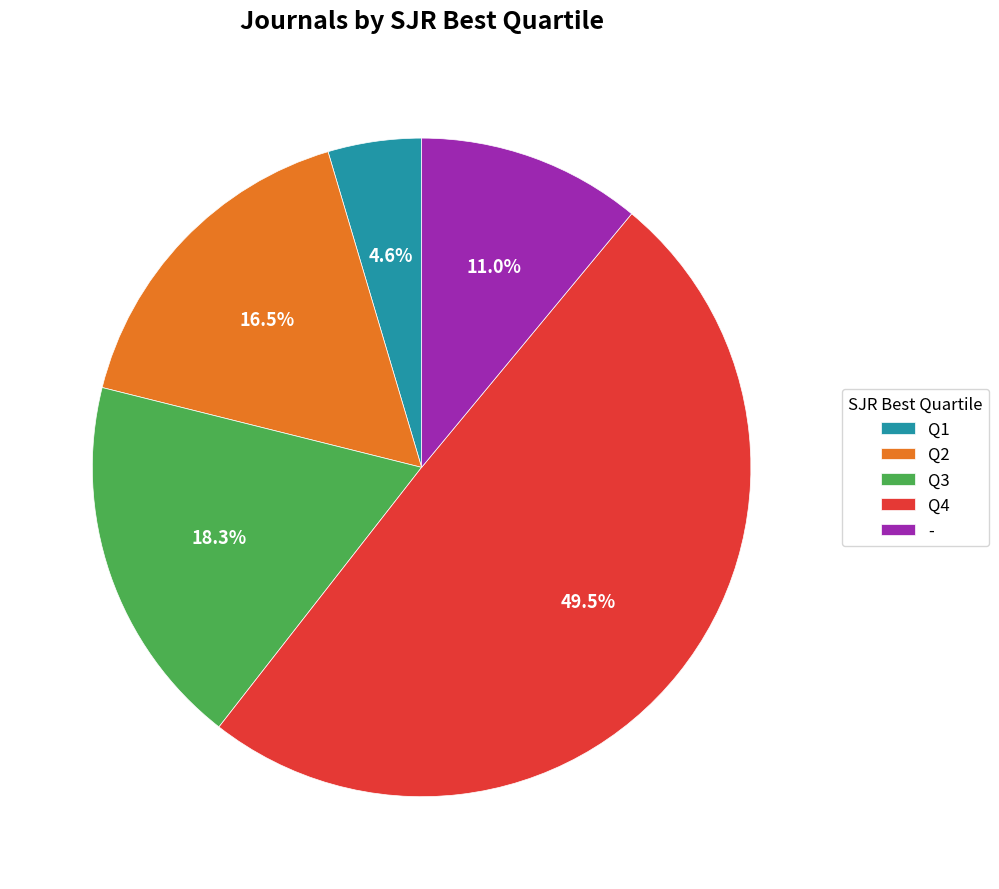

Rank the categories by value from highest to lowest.

Q4, Q3, Q2, -, Q1